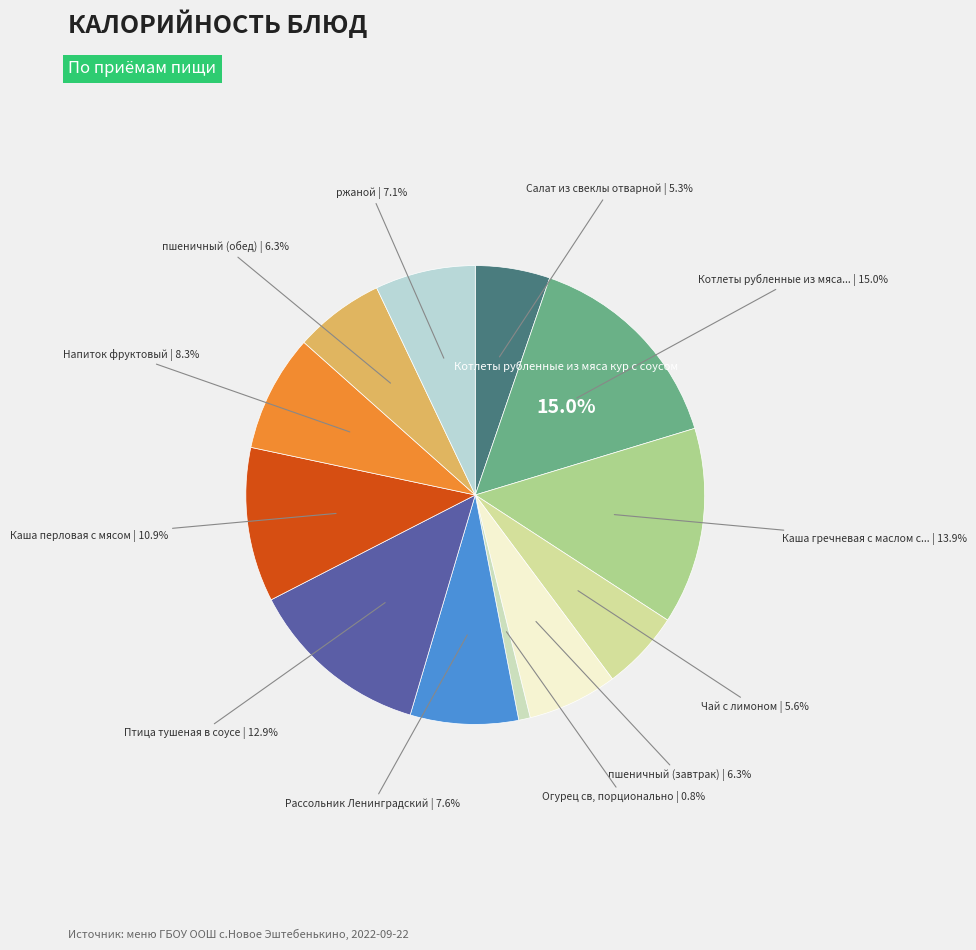

What percentage is NOT represented by Рассольник Ленинградский?

92.4%